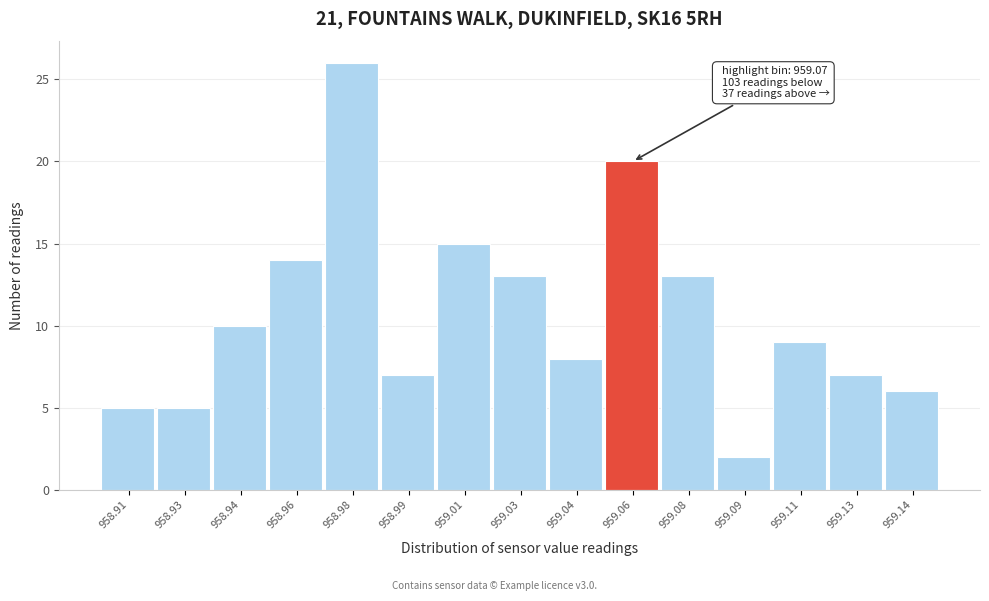

Reading left to right, transcribe all the data shown in this chart.

958.91=5	958.93=5	958.94=10	958.96=14	958.98=26	958.99=7	959.01=15	959.03=13	959.04=8	959.06=20	959.08=13	959.09=2	959.11=9	959.13=7	959.14=6